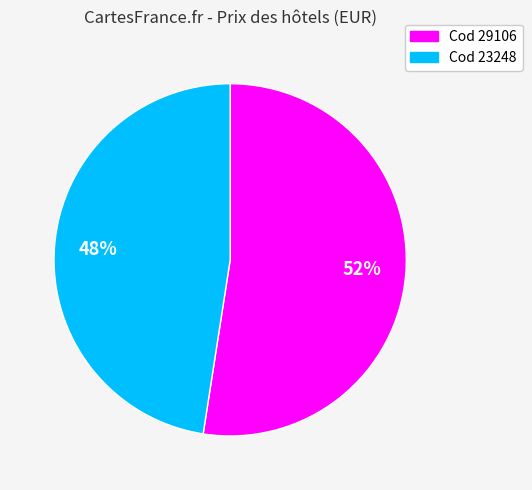

Is there a majority slice in this chart?

Yes